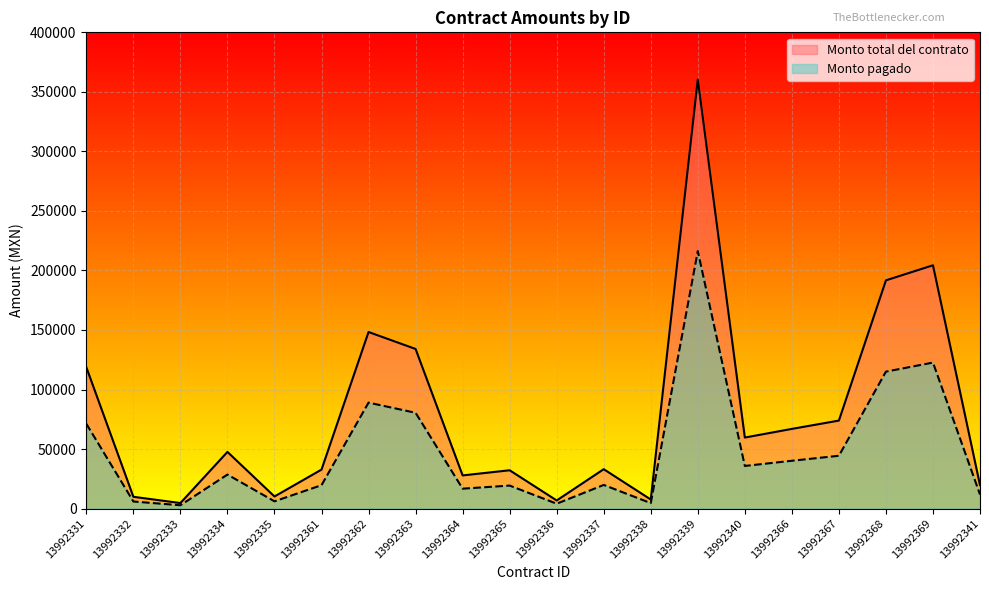

Between 13992336 and 13992366, which is larger?

13992366